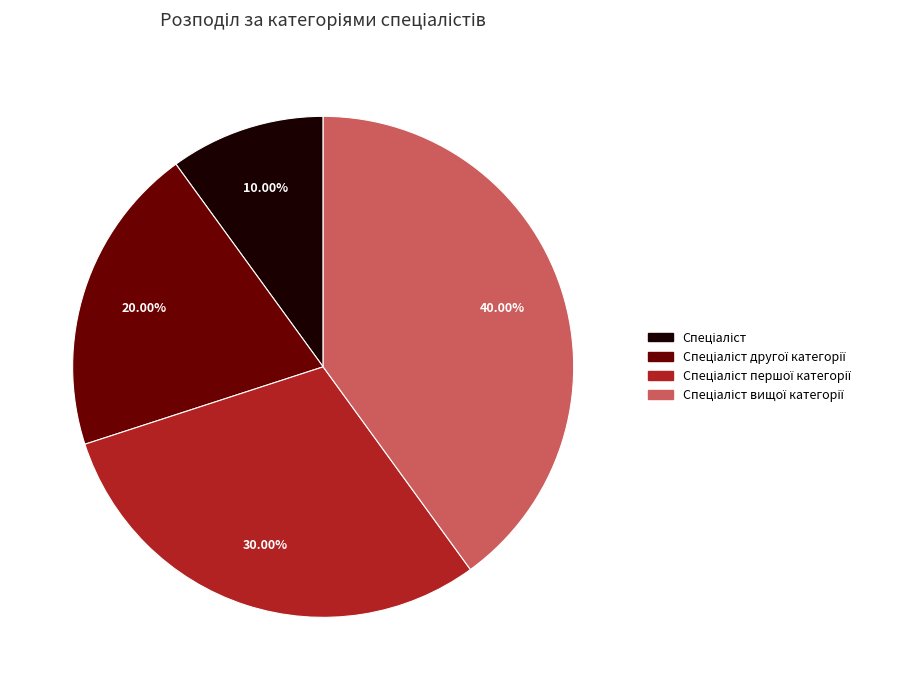

Is there a majority slice in this chart?

No